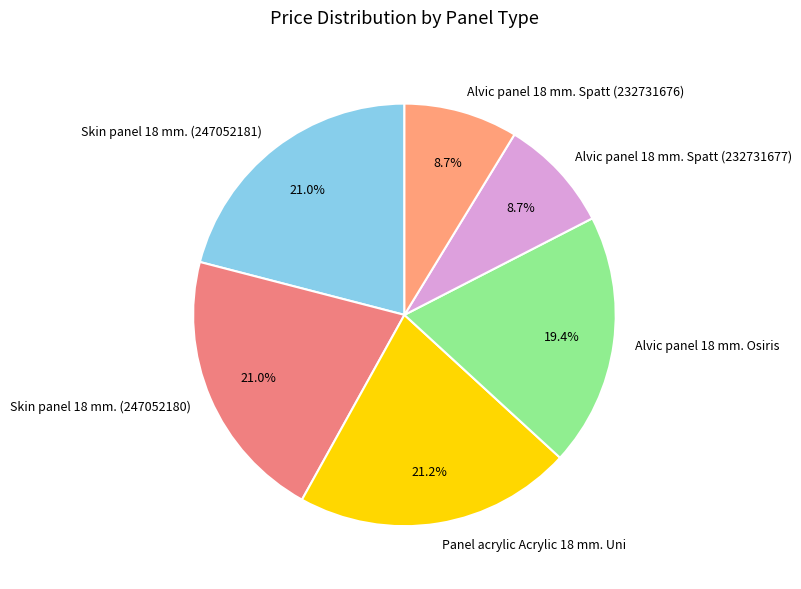

Approximately how many times larger is the value at Alvic panel 18 mm. Osiris compared to Skin panel 18 mm. (247052180)?

0.9